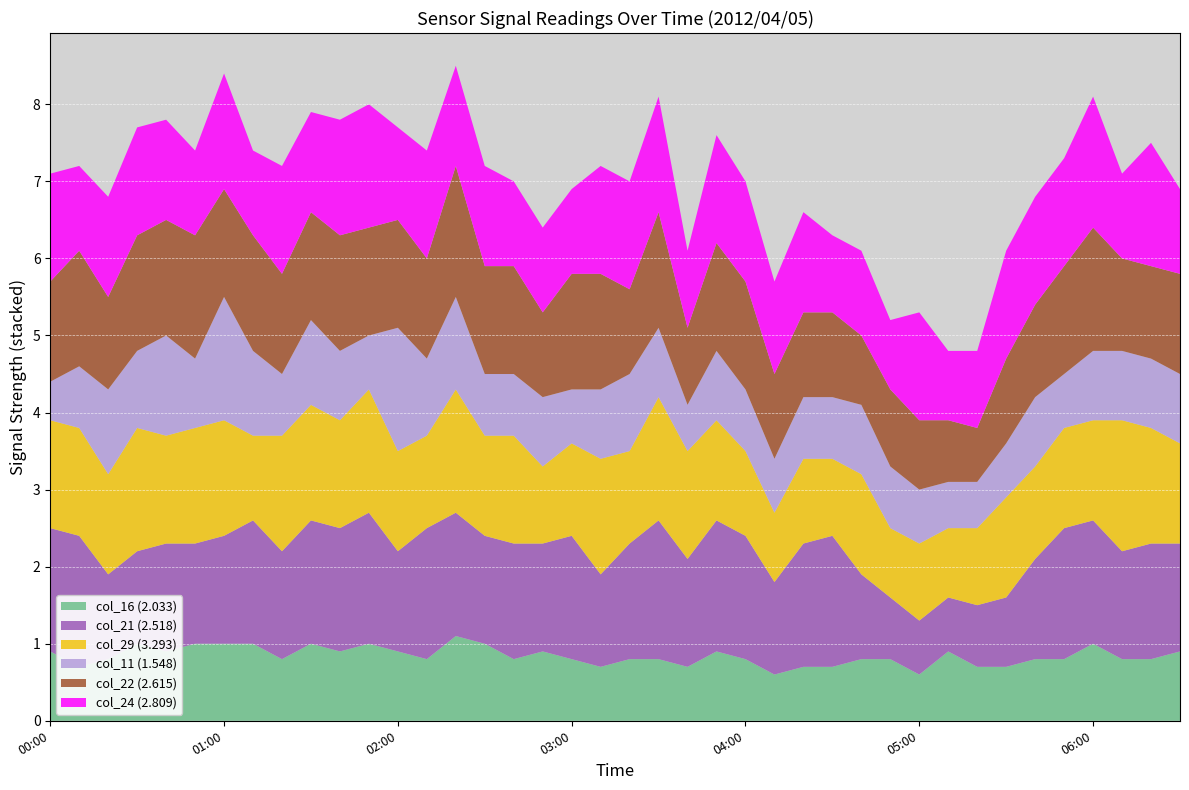

Reading left to right, list all the values displayed in this chart.

col_16 (2.033): 2012/04/05 00:00=0.9	2012/04/05 00:10=0.7	2012/04/05 00:20=0.8	2012/04/05 00:30=1.0	2012/04/05 00:40=0.9	2012/04/05 00:50=1.0	2012/04/05 01:00=1.0	2012/04/05 01:10=1.0	2012/04/05 01:20=0.8	2012/04/05 01:30=1.0	2012/04/05 01:40=0.9	2012/04/05 01:50=1.0	2012/04/05 02:00=0.9	2012/04/05 02:10=0.8	2012/04/05 02:20=1.1	2012/04/05 02:30=1.0	2012/04/05 02:40=0.8	2012/04/05 02:50=0.9	2012/04/05 03:00=0.8	2012/04/05 03:10=0.7	2012/04/05 03:20=0.8	2012/04/05 03:30=0.8	2012/04/05 03:40=0.7	2012/04/05 03:50=0.9	2012/04/05 04:00=0.8	2012/04/05 04:10=0.6	2012/04/05 04:20=0.7	2012/04/05 04:30=0.7	2012/04/05 04:40=0.8	2012/04/05 04:50=0.8	2012/04/05 05:00=0.6	2012/04/05 05:10=0.9	2012/04/05 05:20=0.7	2012/04/05 05:30=0.7	2012/04/05 05:40=0.8	2012/04/05 05:50=0.8	2012/04/05 06:00=1.0	2012/04/05 06:10=0.8	2012/04/05 06:20=0.8	2012/04/05 06:30=0.9
col_21 (2.518): 2012/04/05 00:00=1.6	2012/04/05 00:10=1.7	2012/04/05 00:20=1.1	2012/04/05 00:30=1.2	2012/04/05 00:40=1.4	2012/04/05 00:50=1.3	2012/04/05 01:00=1.4	2012/04/05 01:10=1.6	2012/04/05 01:20=1.4	2012/04/05 01:30=1.6	2012/04/05 01:40=1.6	2012/04/05 01:50=1.7	2012/04/05 02:00=1.3	2012/04/05 02:10=1.7	2012/04/05 02:20=1.6	2012/04/05 02:30=1.4	2012/04/05 02:40=1.5	2012/04/05 02:50=1.4	2012/04/05 03:00=1.6	2012/04/05 03:10=1.2	2012/04/05 03:20=1.5	2012/04/05 03:30=1.8	2012/04/05 03:40=1.4	2012/04/05 03:50=1.7	2012/04/05 04:00=1.6	2012/04/05 04:10=1.2	2012/04/05 04:20=1.6	2012/04/05 04:30=1.7	2012/04/05 04:40=1.1	2012/04/05 04:50=0.8	2012/04/05 05:00=0.7	2012/04/05 05:10=0.7	2012/04/05 05:20=0.8	2012/04/05 05:30=0.9	2012/04/05 05:40=1.3	2012/04/05 05:50=1.7	2012/04/05 06:00=1.6	2012/04/05 06:10=1.4	2012/04/05 06:20=1.5	2012/04/05 06:30=1.4
col_29 (3.293): 2012/04/05 00:00=1.4	2012/04/05 00:10=1.4	2012/04/05 00:20=1.3	2012/04/05 00:30=1.6	2012/04/05 00:40=1.4	2012/04/05 00:50=1.5	2012/04/05 01:00=1.5	2012/04/05 01:10=1.1	2012/04/05 01:20=1.5	2012/04/05 01:30=1.5	2012/04/05 01:40=1.4	2012/04/05 01:50=1.6	2012/04/05 02:00=1.3	2012/04/05 02:10=1.2	2012/04/05 02:20=1.6	2012/04/05 02:30=1.3	2012/04/05 02:40=1.4	2012/04/05 02:50=1.0	2012/04/05 03:00=1.2	2012/04/05 03:10=1.5	2012/04/05 03:20=1.2	2012/04/05 03:30=1.6	2012/04/05 03:40=1.4	2012/04/05 03:50=1.3	2012/04/05 04:00=1.1	2012/04/05 04:10=0.9	2012/04/05 04:20=1.1	2012/04/05 04:30=1.0	2012/04/05 04:40=1.3	2012/04/05 04:50=0.9	2012/04/05 05:00=1.0	2012/04/05 05:10=0.9	2012/04/05 05:20=1.0	2012/04/05 05:30=1.3	2012/04/05 05:40=1.2	2012/04/05 05:50=1.3	2012/04/05 06:00=1.3	2012/04/05 06:10=1.7	2012/04/05 06:20=1.5	2012/04/05 06:30=1.3
col_11 (1.548): 2012/04/05 00:00=0.5	2012/04/05 00:10=0.8	2012/04/05 00:20=1.1	2012/04/05 00:30=1.0	2012/04/05 00:40=1.3	2012/04/05 00:50=0.9	2012/04/05 01:00=1.6	2012/04/05 01:10=1.1	2012/04/05 01:20=0.8	2012/04/05 01:30=1.1	2012/04/05 01:40=0.9	2012/04/05 01:50=0.7	2012/04/05 02:00=1.6	2012/04/05 02:10=1.0	2012/04/05 02:20=1.2	2012/04/05 02:30=0.8	2012/04/05 02:40=0.8	2012/04/05 02:50=0.9	2012/04/05 03:00=0.7	2012/04/05 03:10=0.9	2012/04/05 03:20=1.0	2012/04/05 03:30=0.9	2012/04/05 03:40=0.6	2012/04/05 03:50=0.9	2012/04/05 04:00=0.8	2012/04/05 04:10=0.7	2012/04/05 04:20=0.8	2012/04/05 04:30=0.8	2012/04/05 04:40=0.9	2012/04/05 04:50=0.8	2012/04/05 05:00=0.7	2012/04/05 05:10=0.6	2012/04/05 05:20=0.6	2012/04/05 05:30=0.7	2012/04/05 05:40=0.9	2012/04/05 05:50=0.7	2012/04/05 06:00=0.9	2012/04/05 06:10=0.9	2012/04/05 06:20=0.9	2012/04/05 06:30=0.9
col_22 (2.615): 2012/04/05 00:00=1.3	2012/04/05 00:10=1.5	2012/04/05 00:20=1.2	2012/04/05 00:30=1.5	2012/04/05 00:40=1.5	2012/04/05 00:50=1.6	2012/04/05 01:00=1.4	2012/04/05 01:10=1.5	2012/04/05 01:20=1.3	2012/04/05 01:30=1.4	2012/04/05 01:40=1.5	2012/04/05 01:50=1.4	2012/04/05 02:00=1.4	2012/04/05 02:10=1.3	2012/04/05 02:20=1.7	2012/04/05 02:30=1.4	2012/04/05 02:40=1.4	2012/04/05 02:50=1.1	2012/04/05 03:00=1.5	2012/04/05 03:10=1.5	2012/04/05 03:20=1.1	2012/04/05 03:30=1.5	2012/04/05 03:40=1.0	2012/04/05 03:50=1.4	2012/04/05 04:00=1.4	2012/04/05 04:10=1.1	2012/04/05 04:20=1.1	2012/04/05 04:30=1.1	2012/04/05 04:40=0.9	2012/04/05 04:50=1.0	2012/04/05 05:00=0.9	2012/04/05 05:10=0.8	2012/04/05 05:20=0.7	2012/04/05 05:30=1.1	2012/04/05 05:40=1.2	2012/04/05 05:50=1.4	2012/04/05 06:00=1.6	2012/04/05 06:10=1.2	2012/04/05 06:20=1.2	2012/04/05 06:30=1.3
col_24 (2.809): 2012/04/05 00:00=1.4	2012/04/05 00:10=1.1	2012/04/05 00:20=1.3	2012/04/05 00:30=1.4	2012/04/05 00:40=1.3	2012/04/05 00:50=1.1	2012/04/05 01:00=1.5	2012/04/05 01:10=1.1	2012/04/05 01:20=1.4	2012/04/05 01:30=1.3	2012/04/05 01:40=1.5	2012/04/05 01:50=1.6	2012/04/05 02:00=1.2	2012/04/05 02:10=1.4	2012/04/05 02:20=1.3	2012/04/05 02:30=1.3	2012/04/05 02:40=1.1	2012/04/05 02:50=1.1	2012/04/05 03:00=1.1	2012/04/05 03:10=1.4	2012/04/05 03:20=1.4	2012/04/05 03:30=1.5	2012/04/05 03:40=1.0	2012/04/05 03:50=1.4	2012/04/05 04:00=1.3	2012/04/05 04:10=1.2	2012/04/05 04:20=1.3	2012/04/05 04:30=1.0	2012/04/05 04:40=1.1	2012/04/05 04:50=0.9	2012/04/05 05:00=1.4	2012/04/05 05:10=0.9	2012/04/05 05:20=1.0	2012/04/05 05:30=1.4	2012/04/05 05:40=1.4	2012/04/05 05:50=1.4	2012/04/05 06:00=1.7	2012/04/05 06:10=1.1	2012/04/05 06:20=1.6	2012/04/05 06:30=1.1